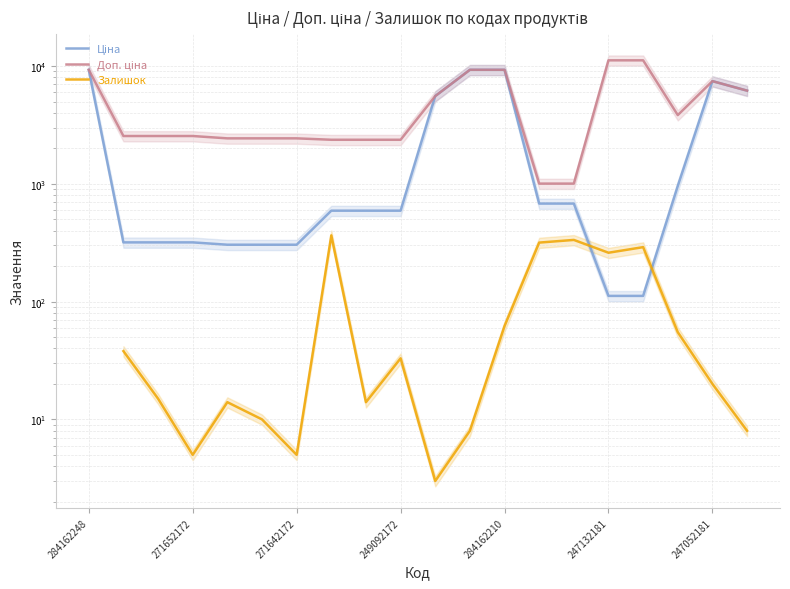

True or false: Ціна has a value of 958.4 at 17.

True